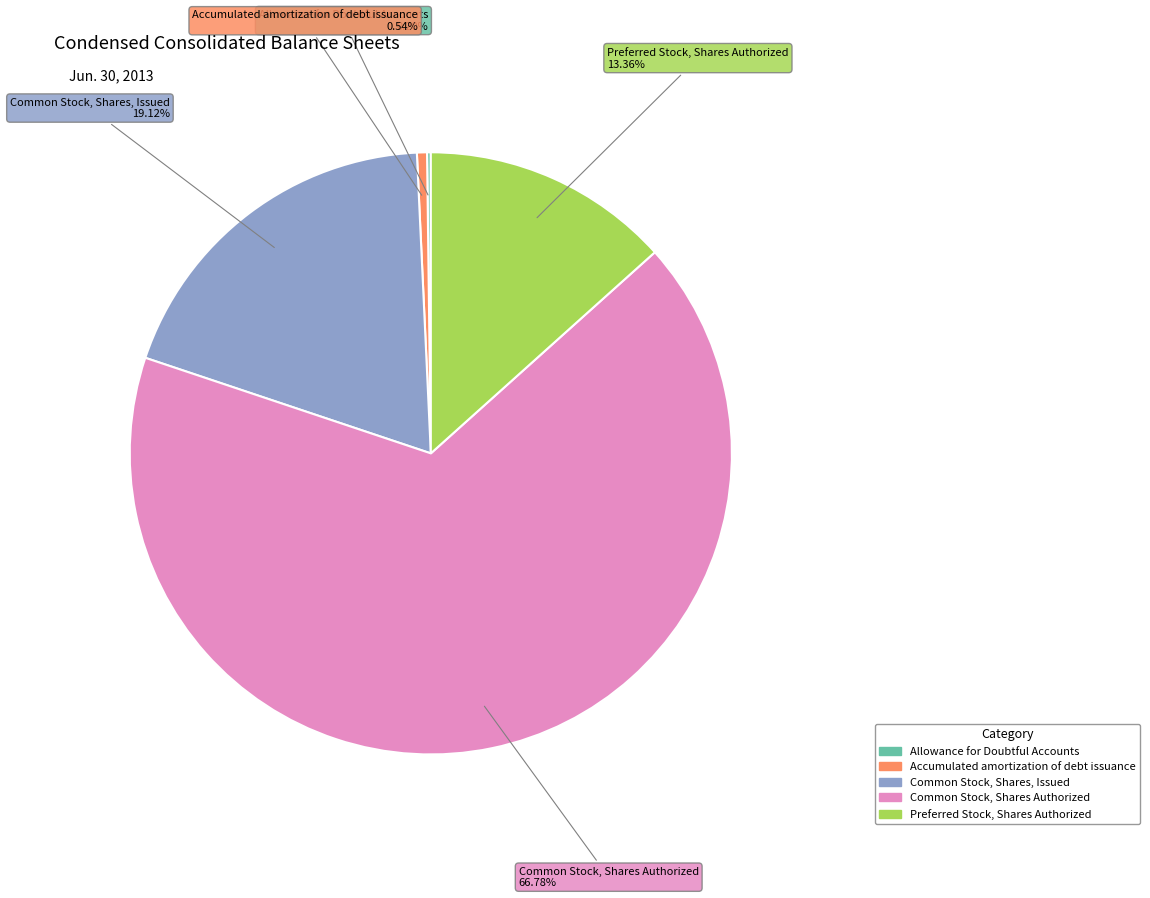

To the nearest percent, what is the difference between the largest and smallest slice percentages?

67%